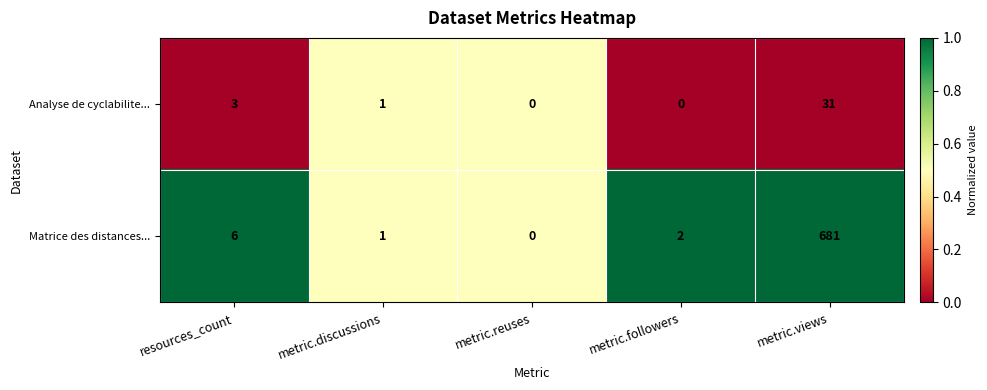

Where does the Analyse de cyclabilite... series first go above 1?

resources_count